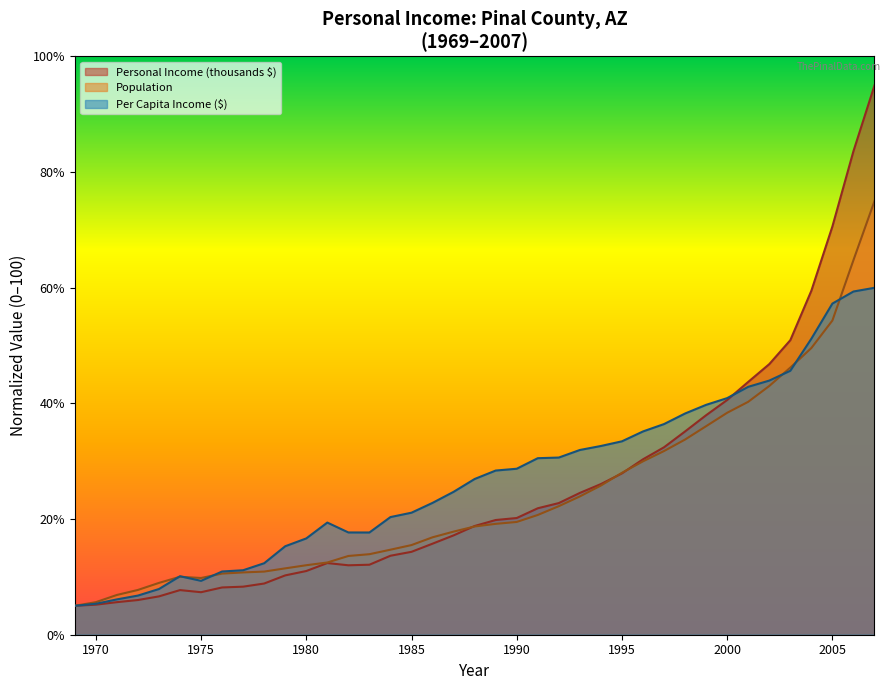

List the series in order of their peak value, lowest first.

Per Capita Income ($), Population, Personal Income (thousands $)